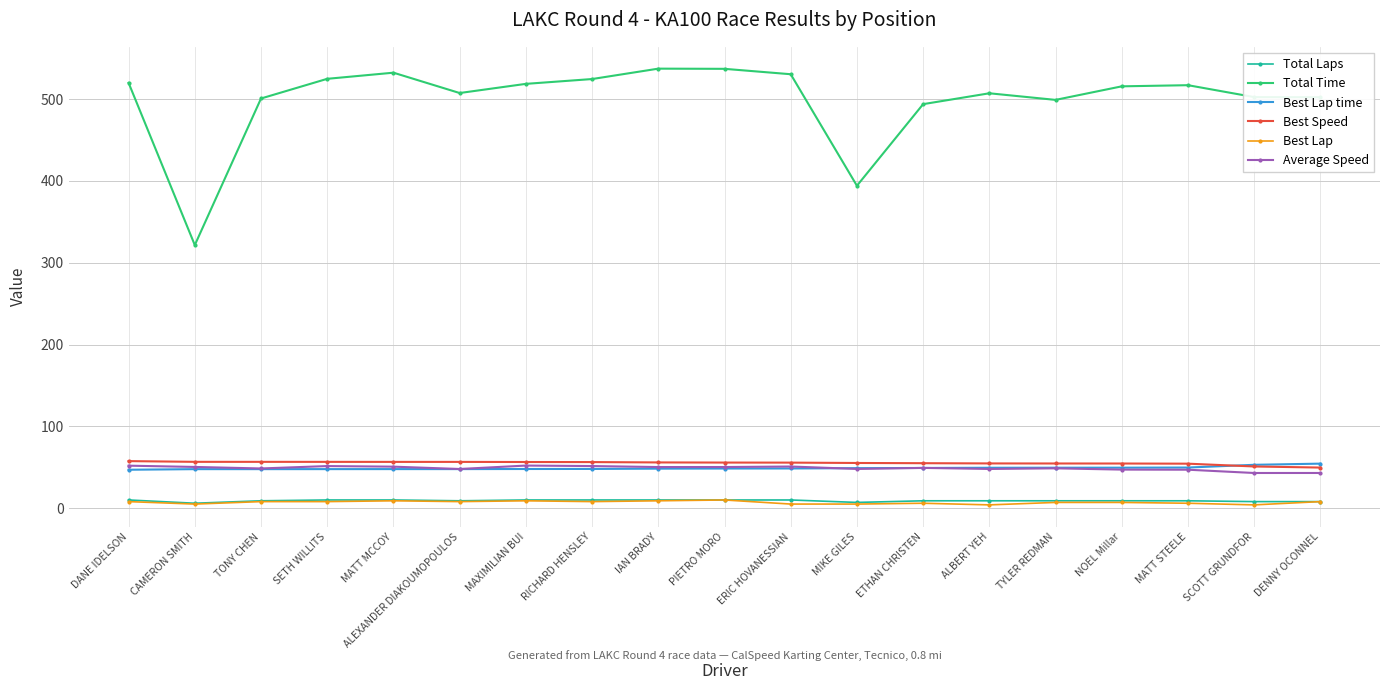

True or false: Best Speed has a value of 84.2 at MATT MCCOY.

False